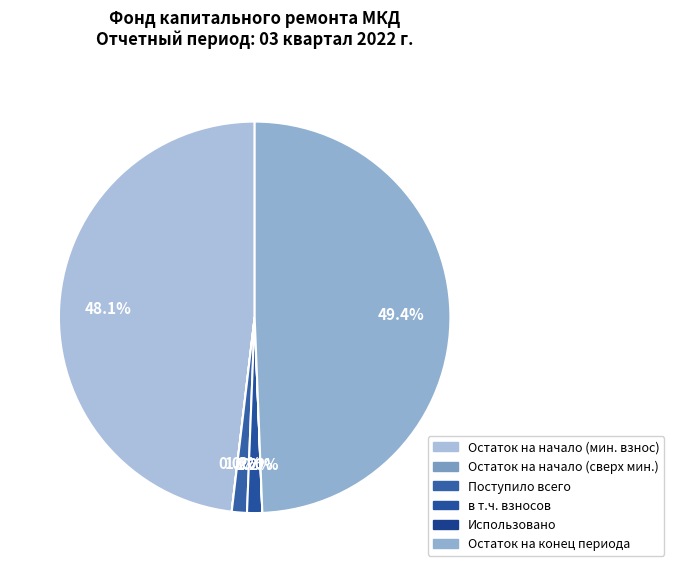

Which slice is the smallest?

сверх минимального размера взноса